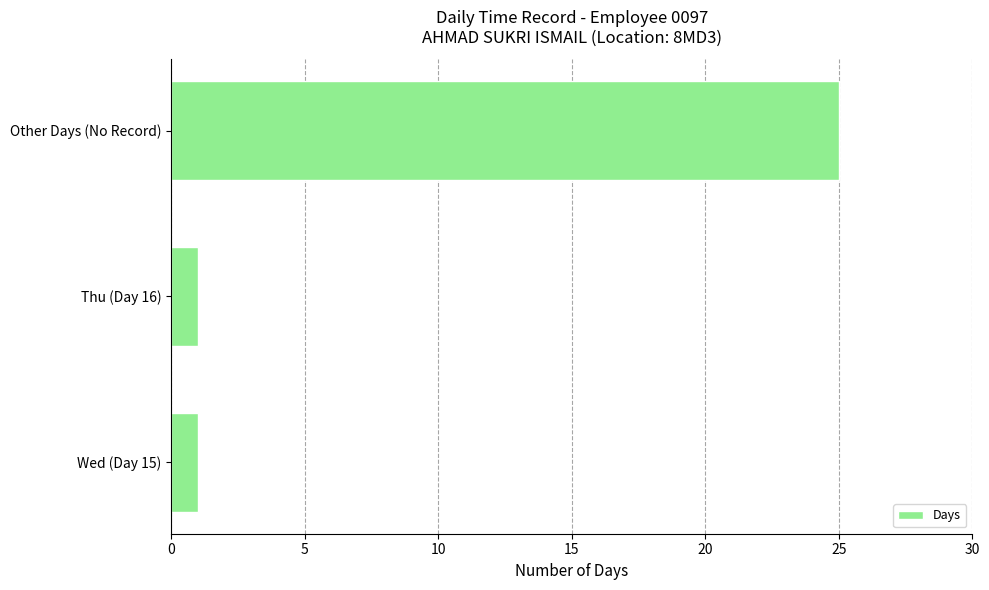

Reading bottom to top, transcribe all the data shown in this chart.

Wed (Day 15)=1	Thu (Day 16)=1	Other Days (No Record)=25